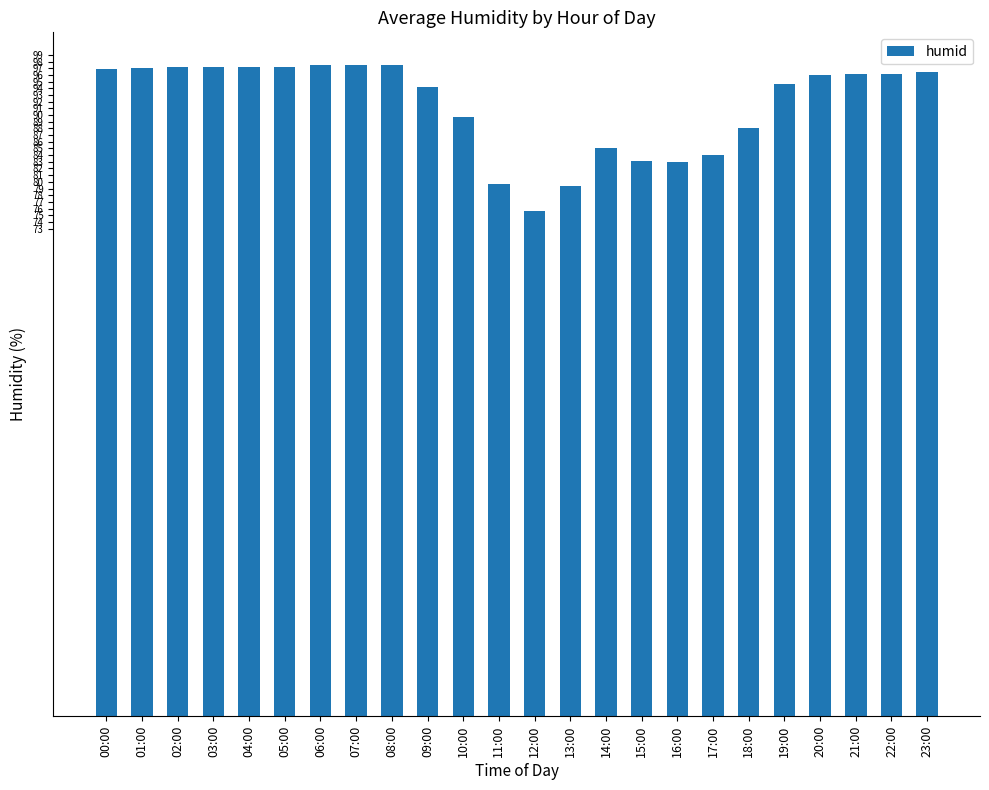

What is the smallest value displayed?

75.7